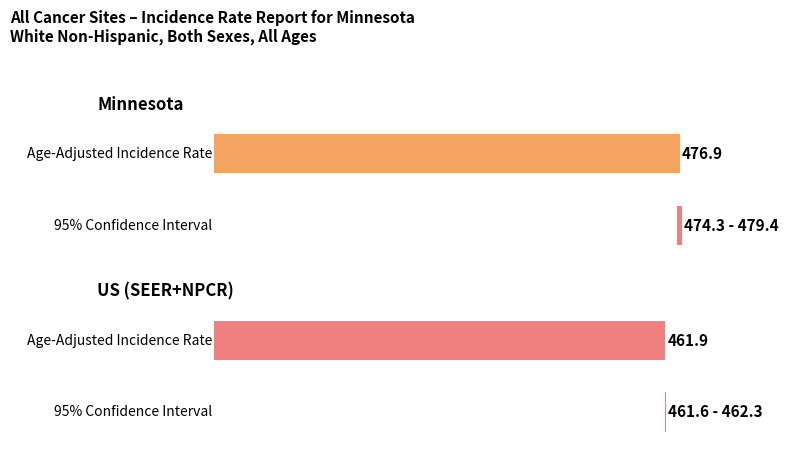

Rank the categories by value from lowest to highest.

US (SEER+NPCR), Minnesota